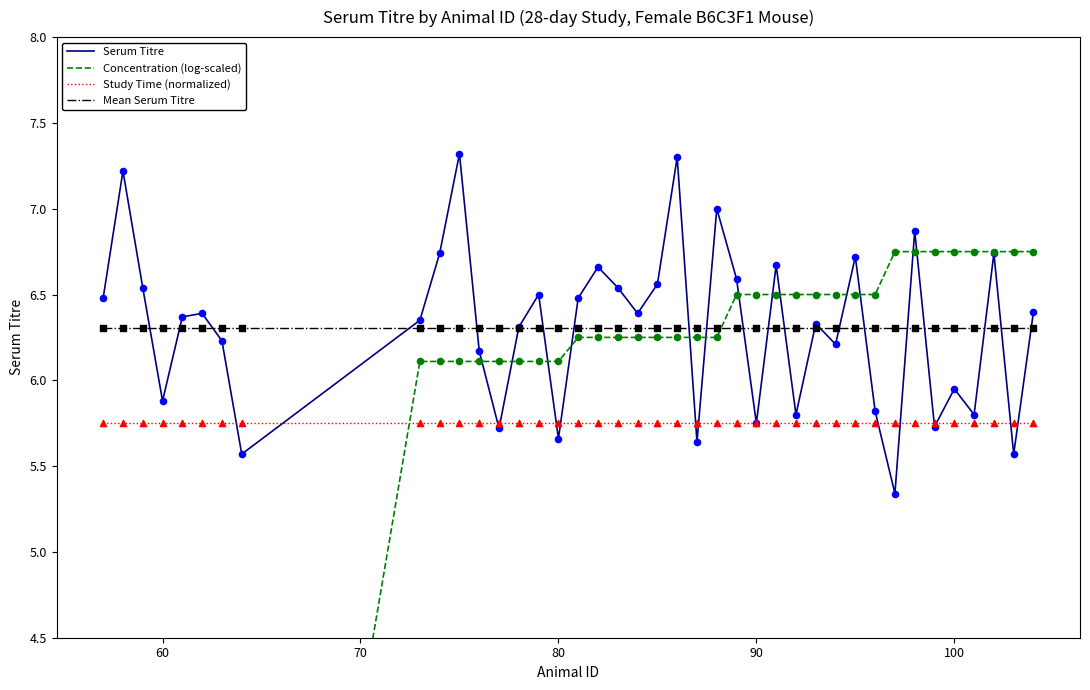

Which series has the largest total across all categories?

Serum Titre